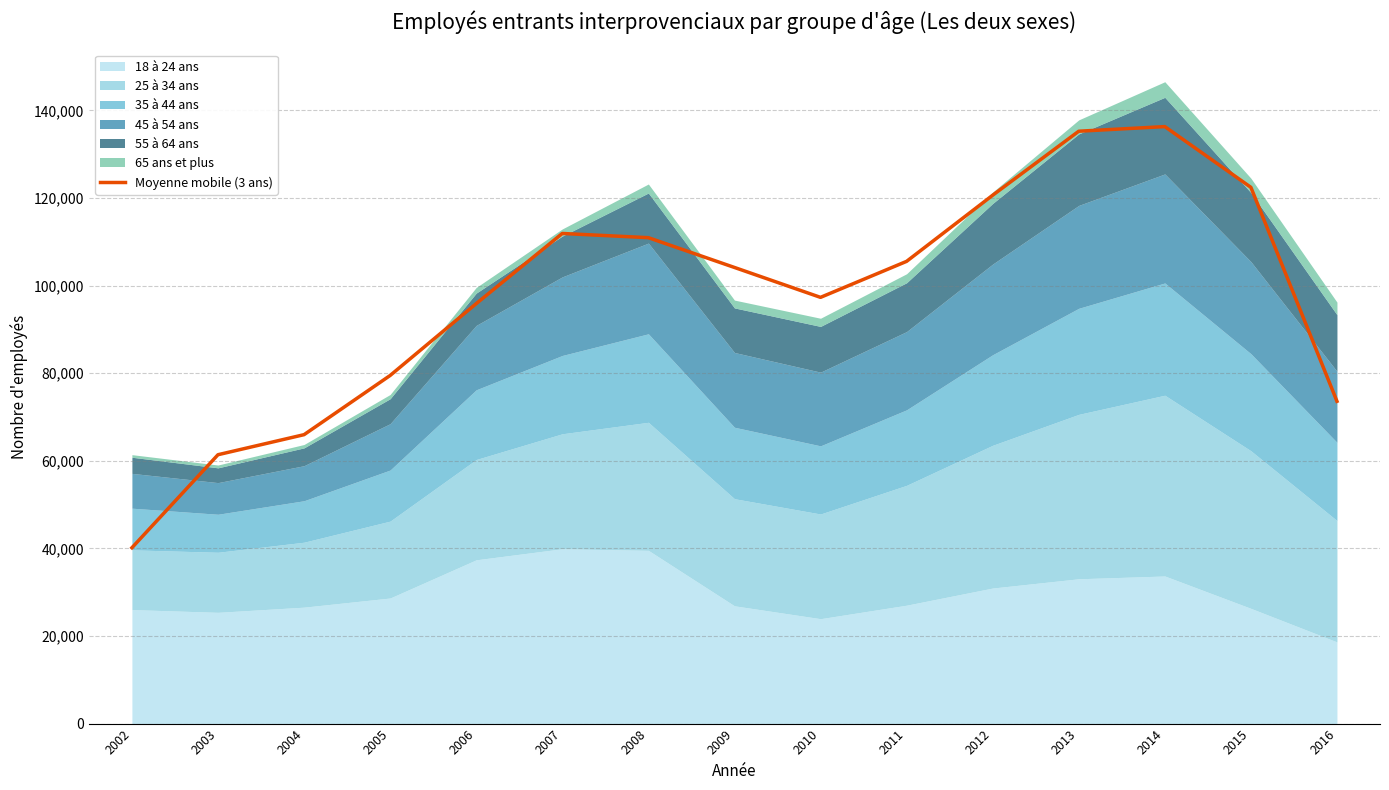

True or false: the data has more than 2 interior local peaks.

False